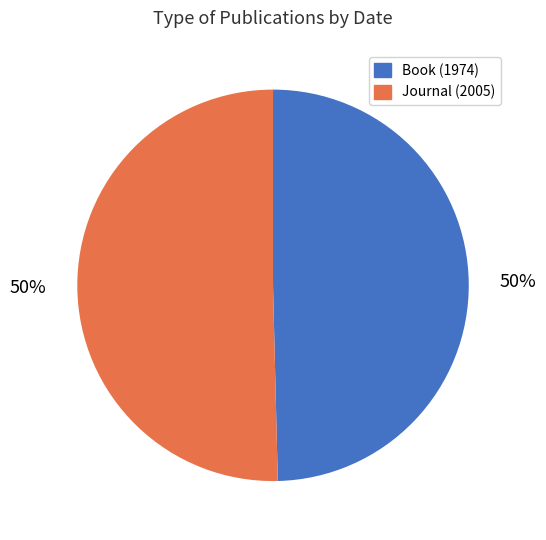

Do Journal (2005) and Book (1974) together represent more than half of the pie?

Yes